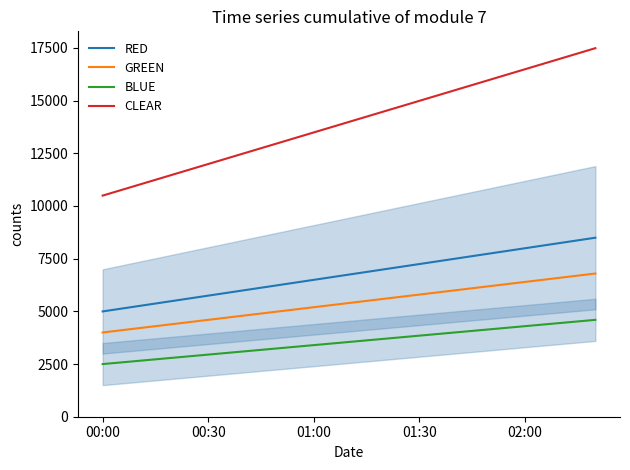

True or false: BLUE and GREEN cross at least once.

False